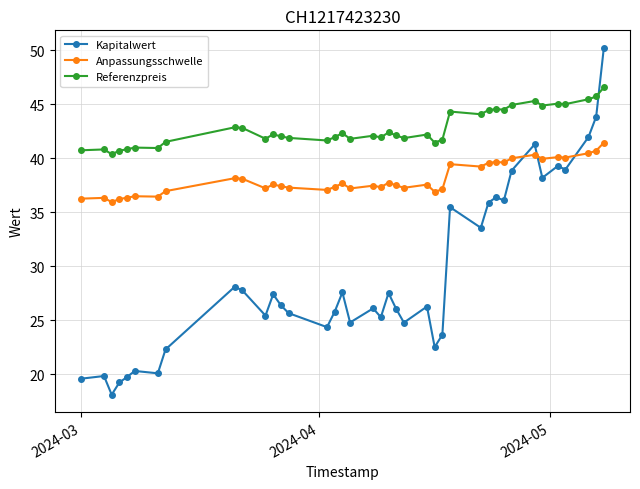

Which series has the largest range (max minus min)?

Kapitalwert